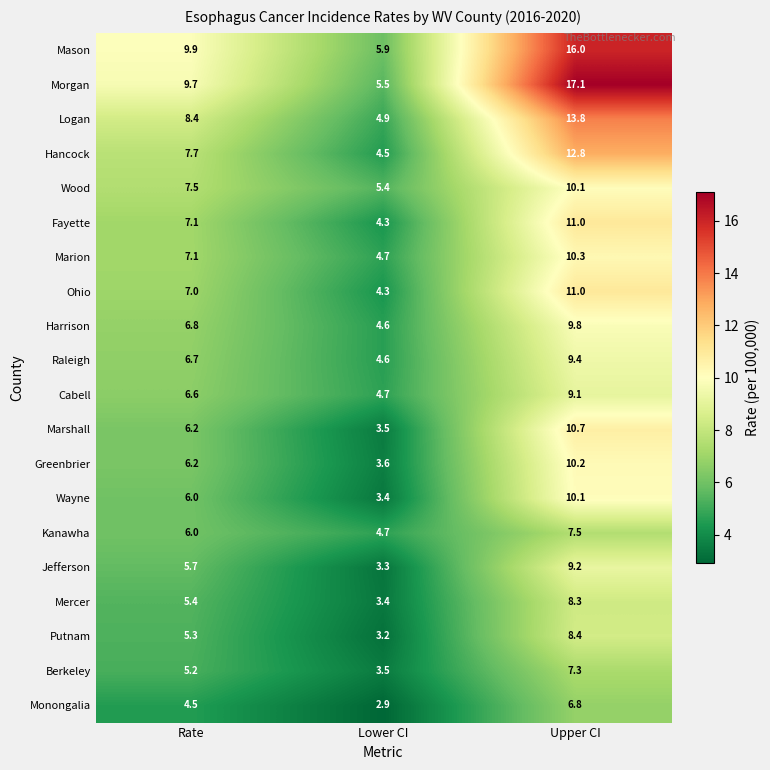

What is the average value of the Greenbrier series?

6.7